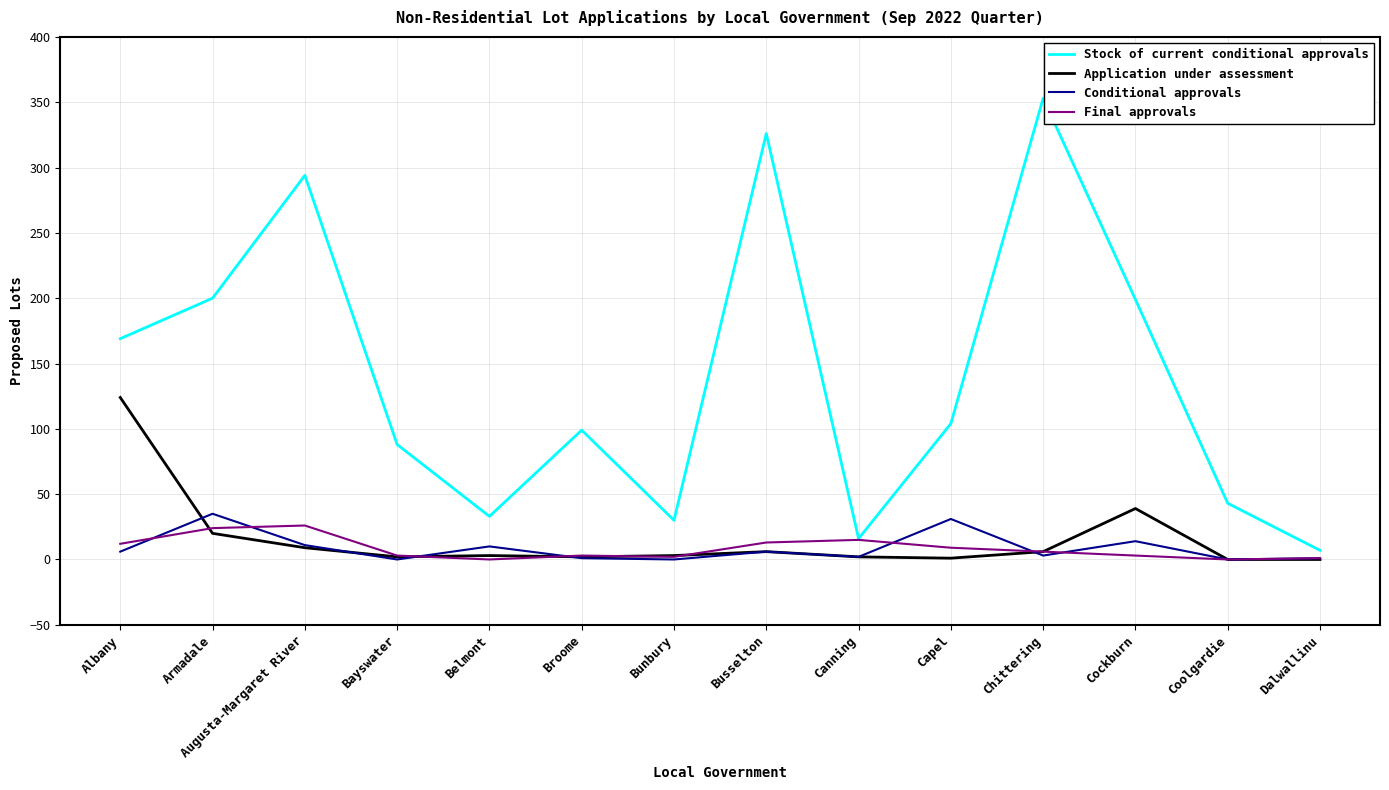

Is this an area chart (filled region under the line)?

No